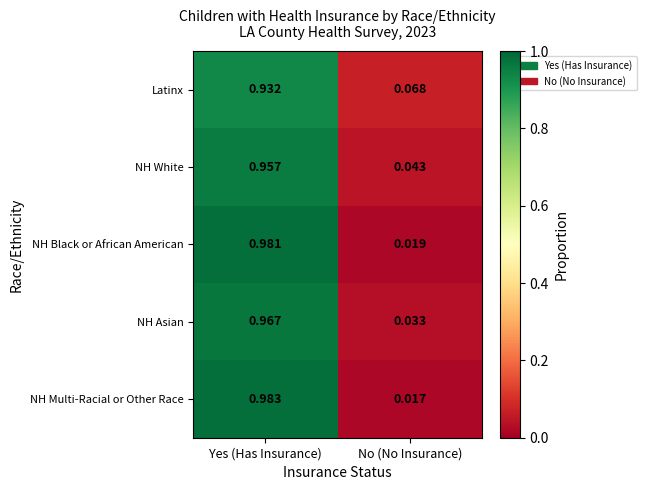

Which category has the highest value in the NH Multi-Racial or Other Race series?

Yes (Has Insurance)